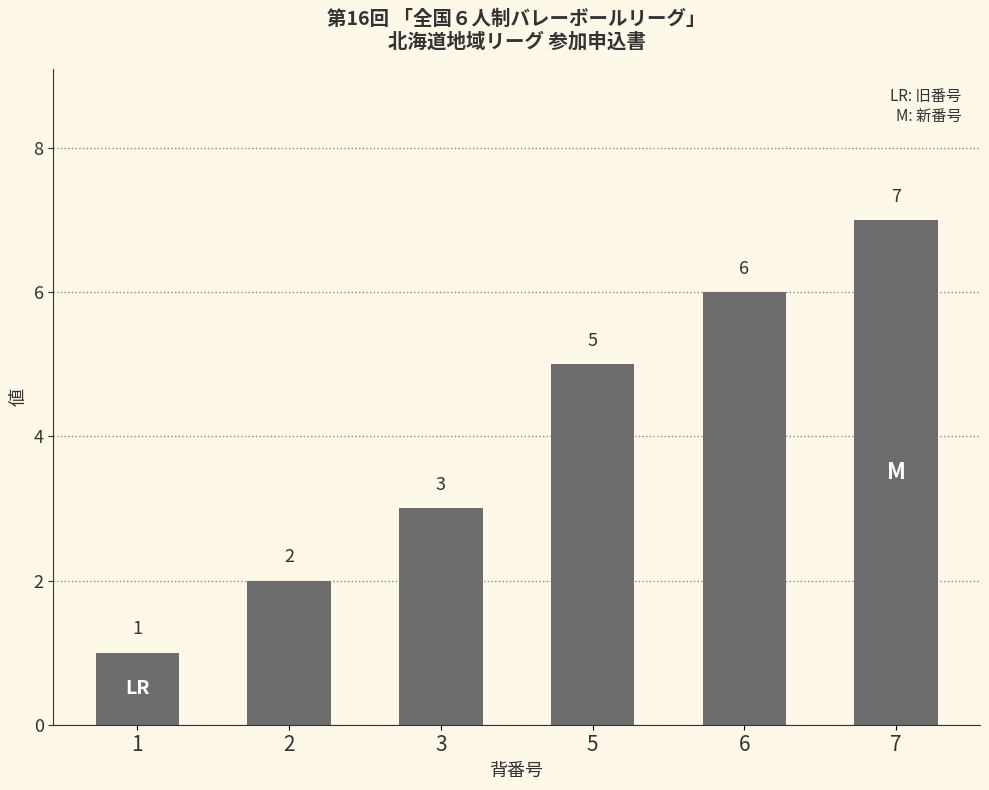

Reading right to left, what are all the values shown in this chart?

7=7	6=6	5=5	3=3	2=2	1=1